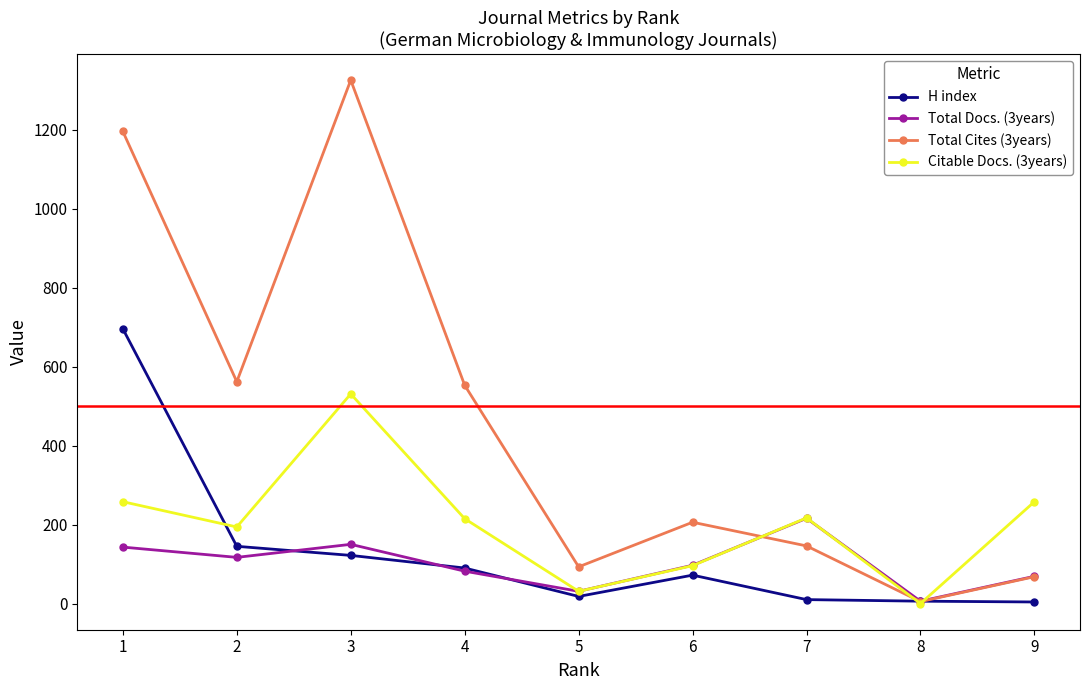

At which category is the sum across all series the highest?

1